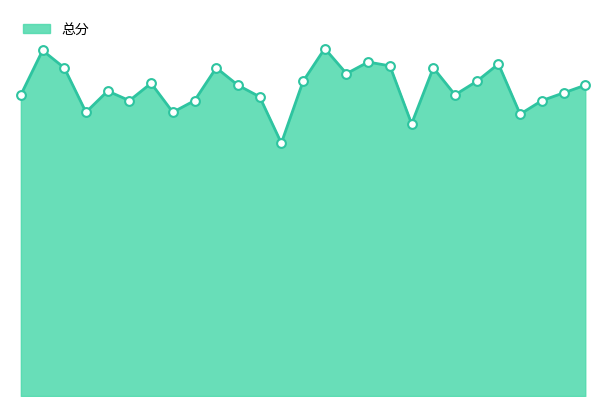

Does the chart have visible grid lines?

No